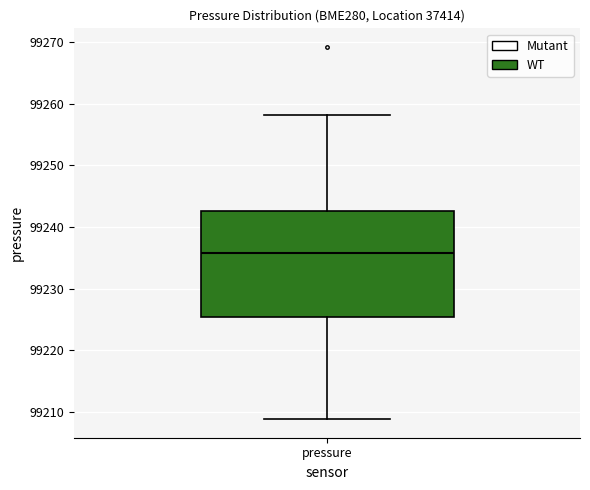

Read this box plot against the y-axis: the position of the median line, the range covered by the box, and the ends of both whiskers. The values are not printed on the chart, so give them approximately, as read against the axis.

median 99236, box 99225 to 99243, whiskers 99209 to 99258